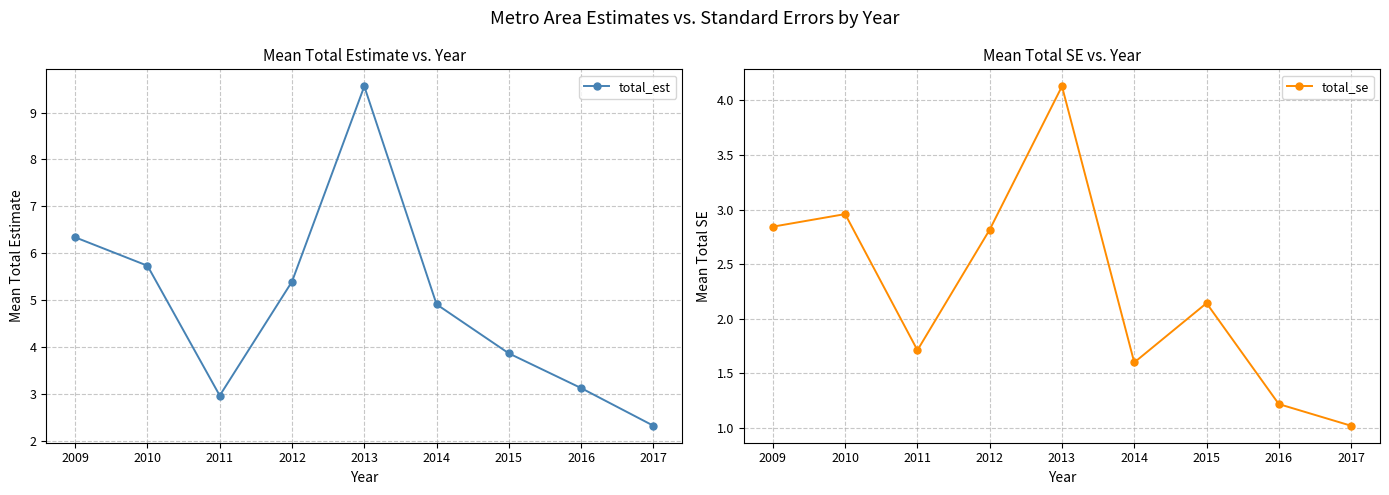

Rank the series by their average value, from lowest to highest.

total_se, total_est